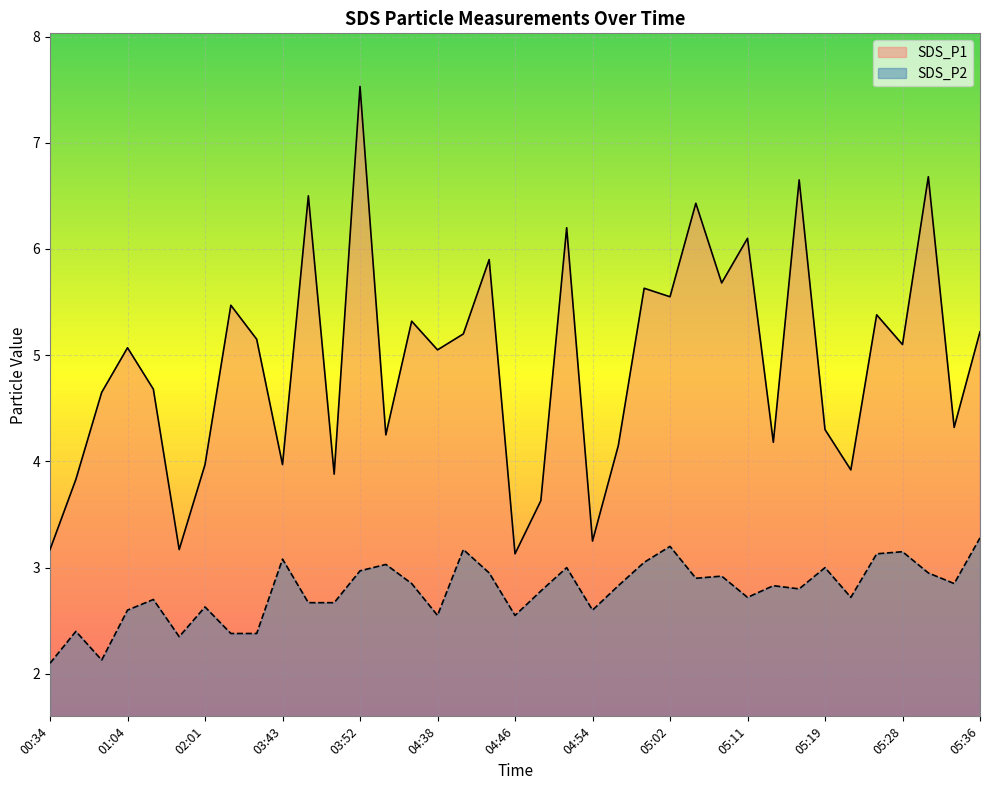

At which label does SDS_P1 first exceed 5?

01:04